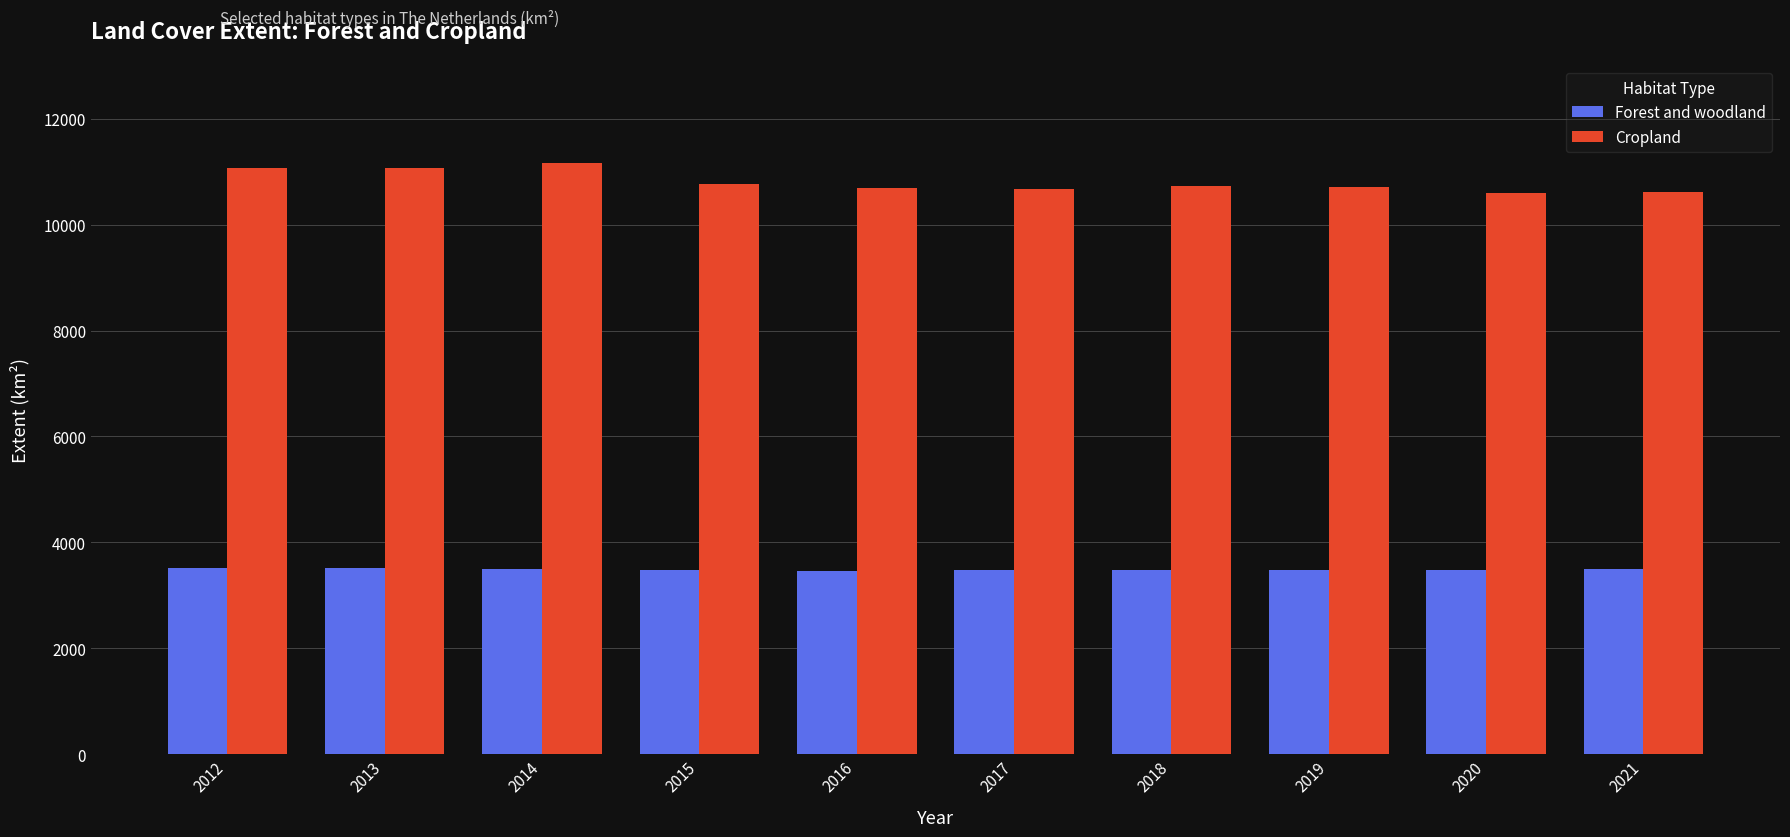

Rank the series by their average value, from highest to lowest.

Cropland, Forest and woodland